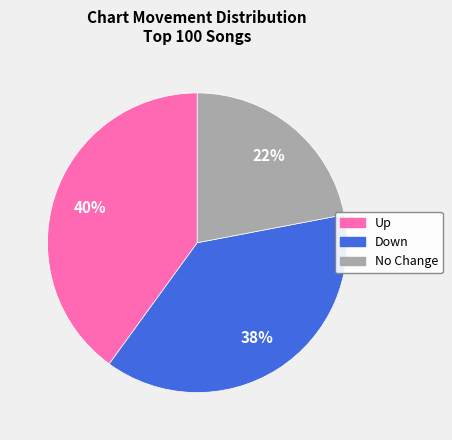

To the nearest percent, what is the difference between the largest and smallest slice percentages?

18%